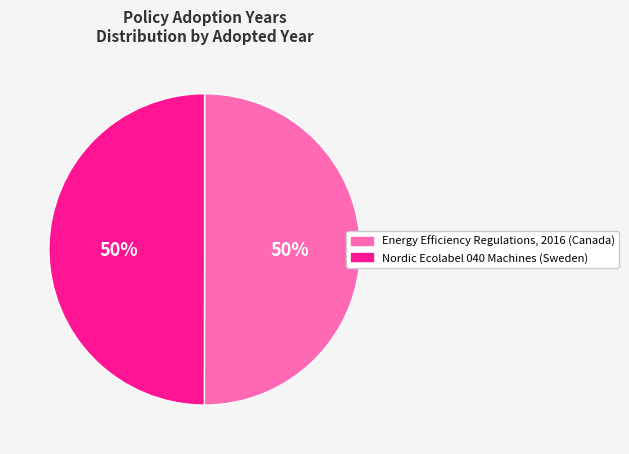

Is it true that Energy Efficiency Regulations, 2016 (Canada) is 42% of the pie?

False